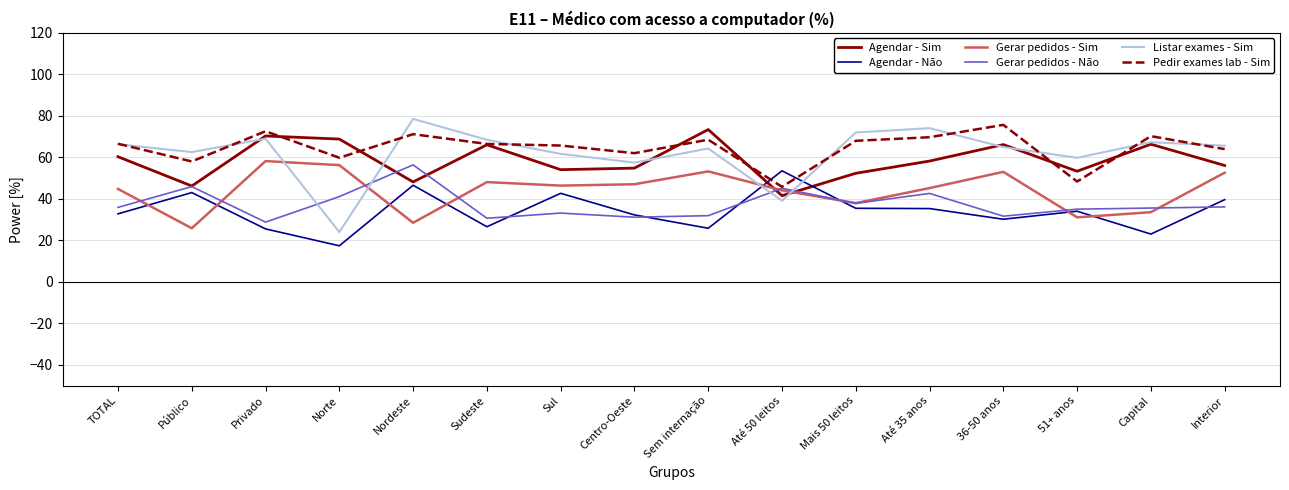

What is the difference between the highest and lowest values at TOTAL?

33.8